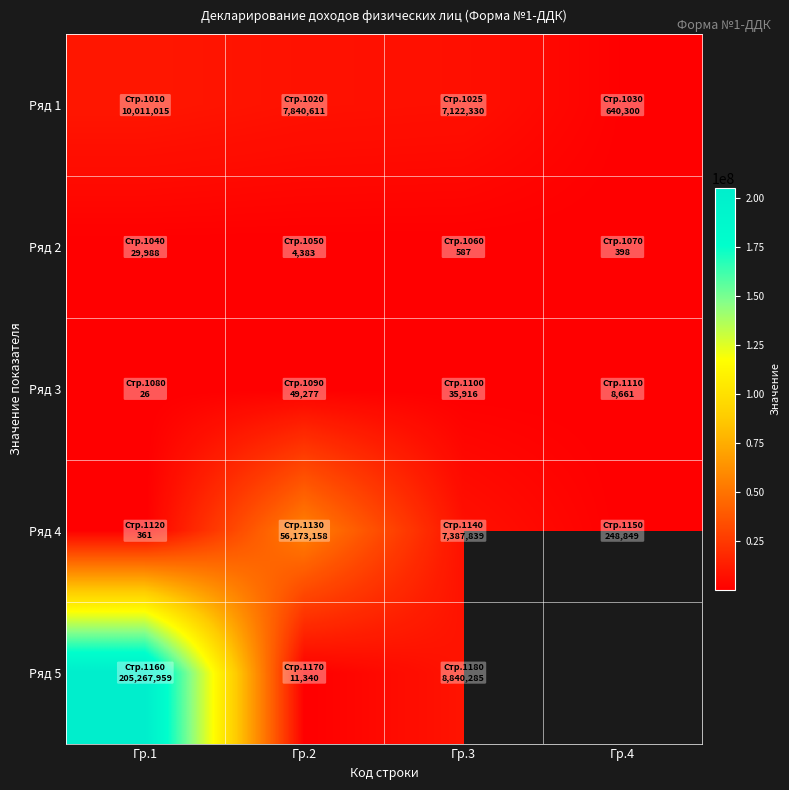

Which series has the largest range (max minus min)?

Ряд 5